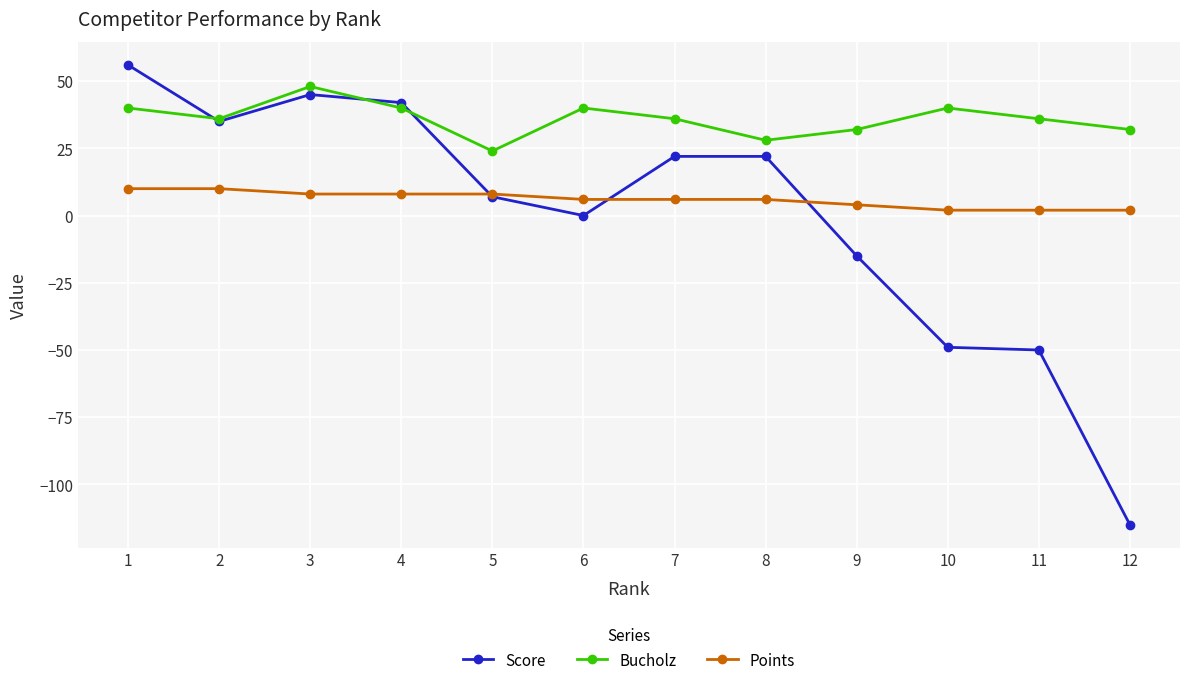

What is the difference between the highest and lowest values at 4?

34